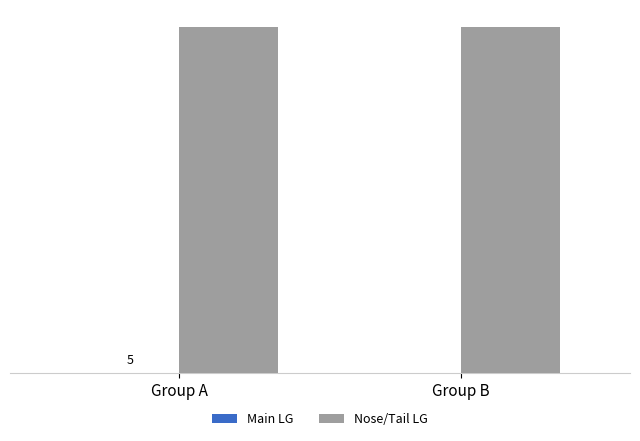

Are the bars horizontal?

No